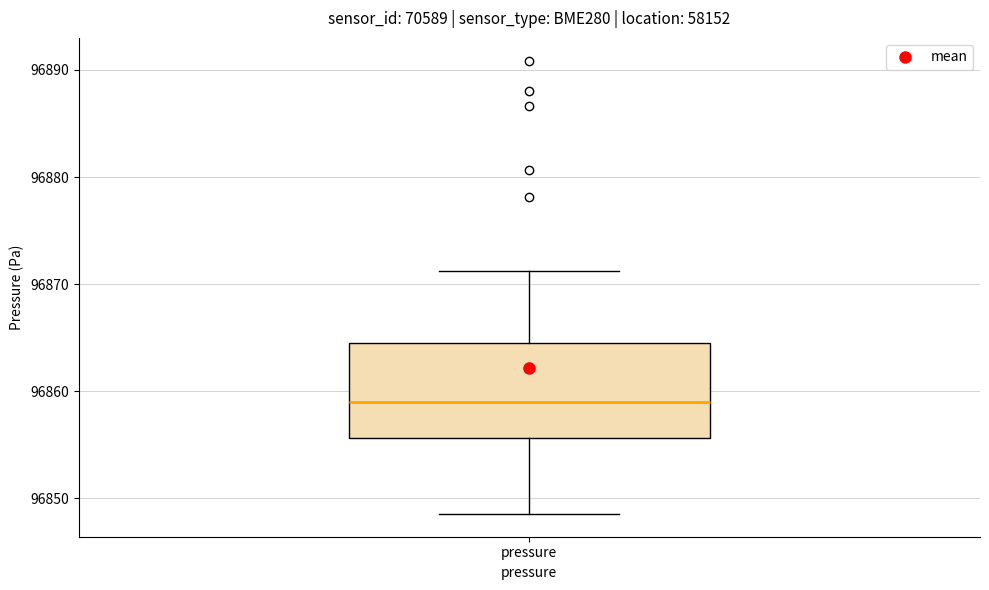

Read this box plot against the y-axis: the position of the median line, the range covered by the box, and the ends of both whiskers. The values are not printed on the chart, so give them approximately, as read against the axis.

median 96859, box 96856 to 96865, whiskers 96849 to 96871